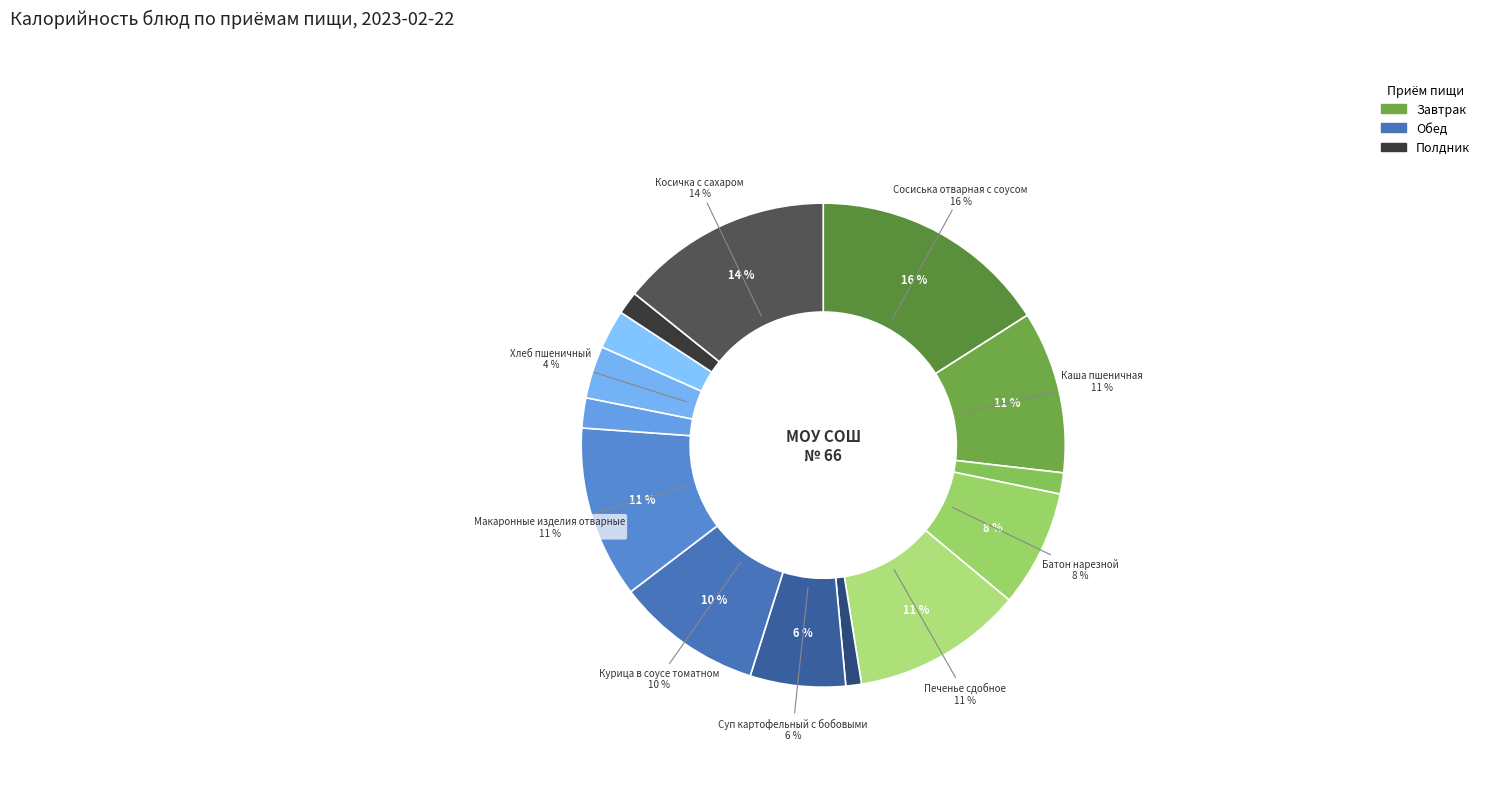

To the nearest percent, what portion does Чай с лимоном represent?

2%